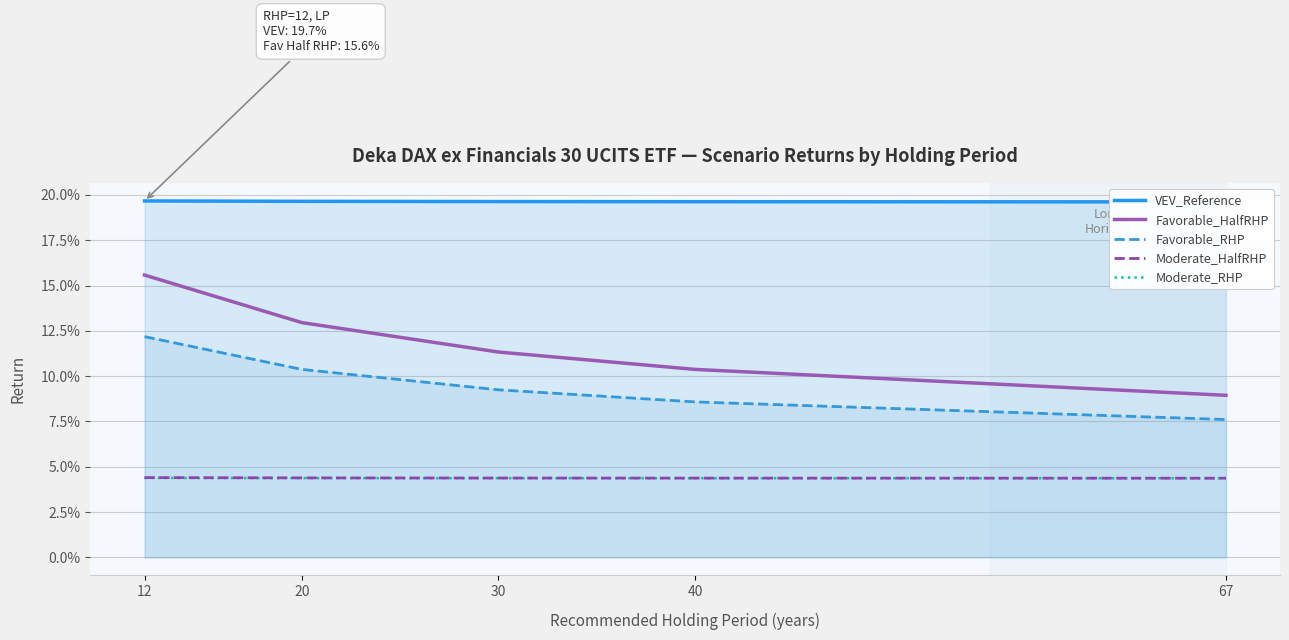

Which series has the largest range (max minus min)?

Favorable_HalfRHP